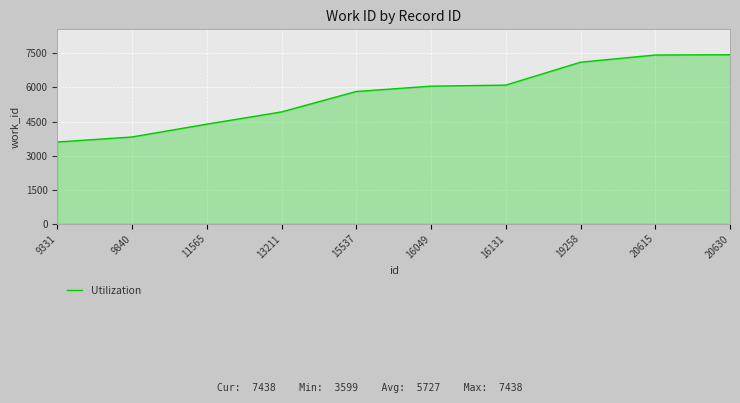

What is the greatest value displayed?

7438